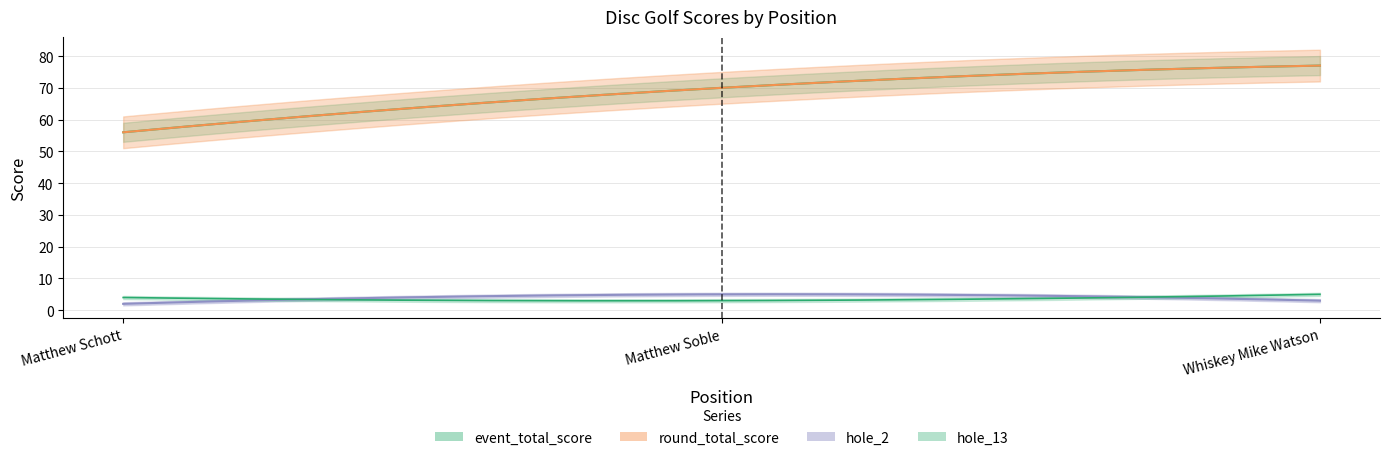

Which category has the highest value across all series?

3